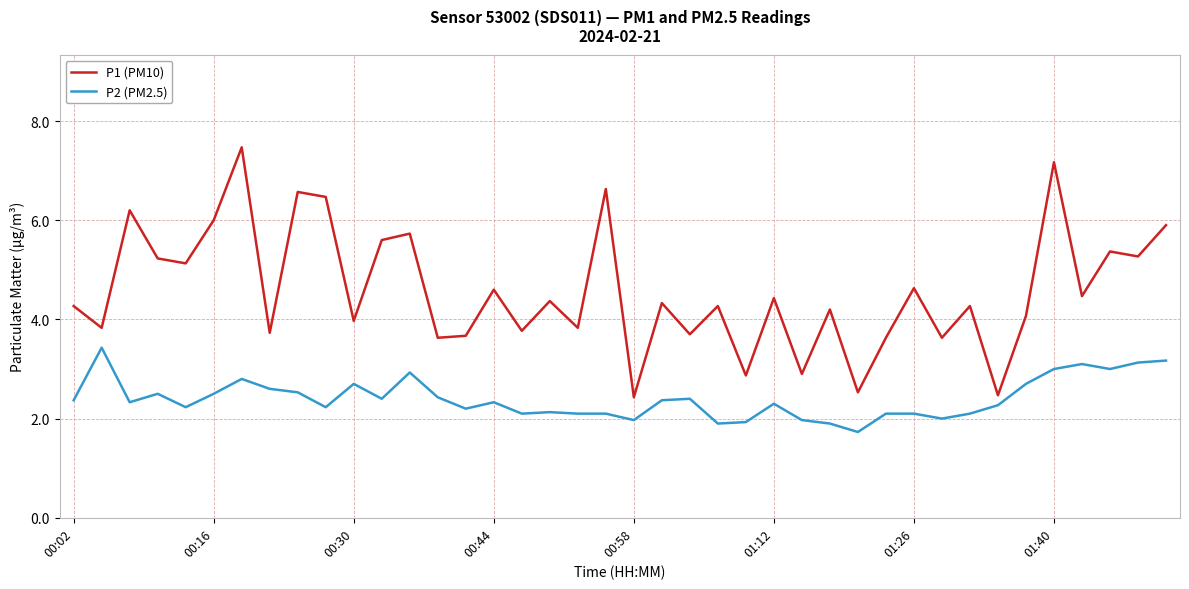

True or false: P2 (PM2.5) has more than 1 interior local peaks.

True